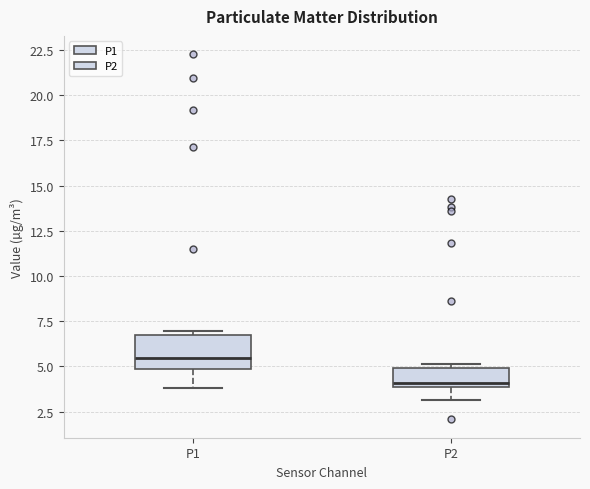

Which box has the highest median line?

P1